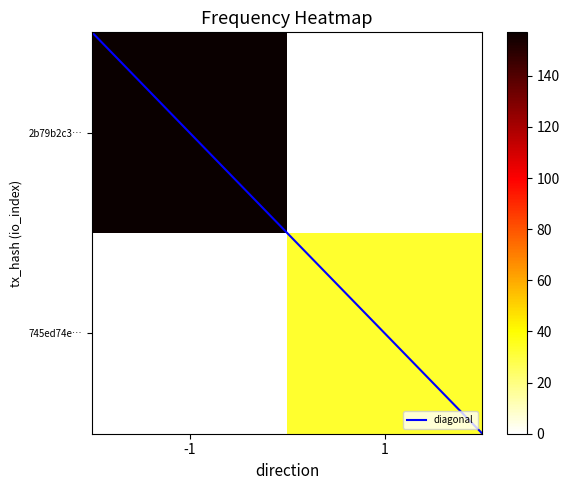

What is the greatest value displayed?

157.0